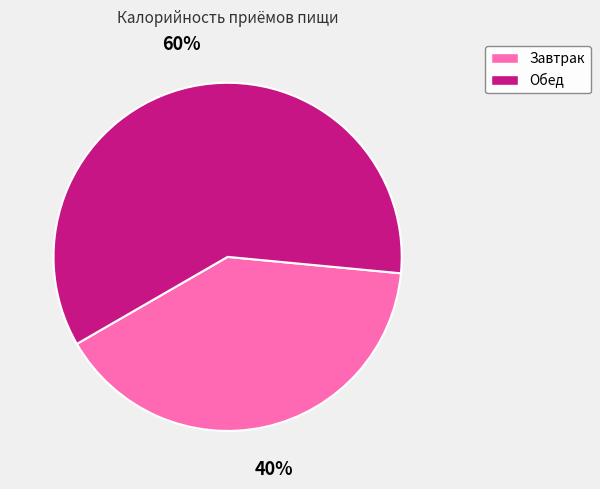

Is there a majority slice in this chart?

Yes